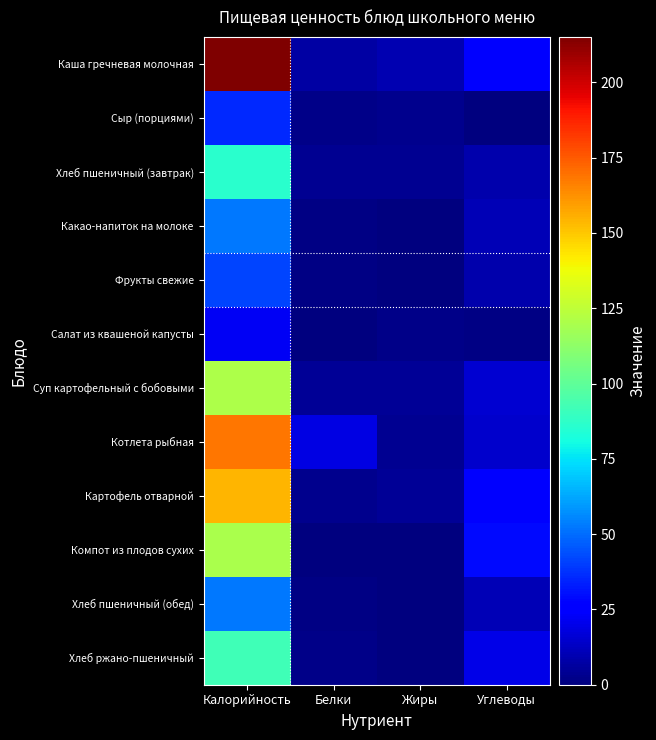

At which category does the chart reach its peak across all series?

Калорийность